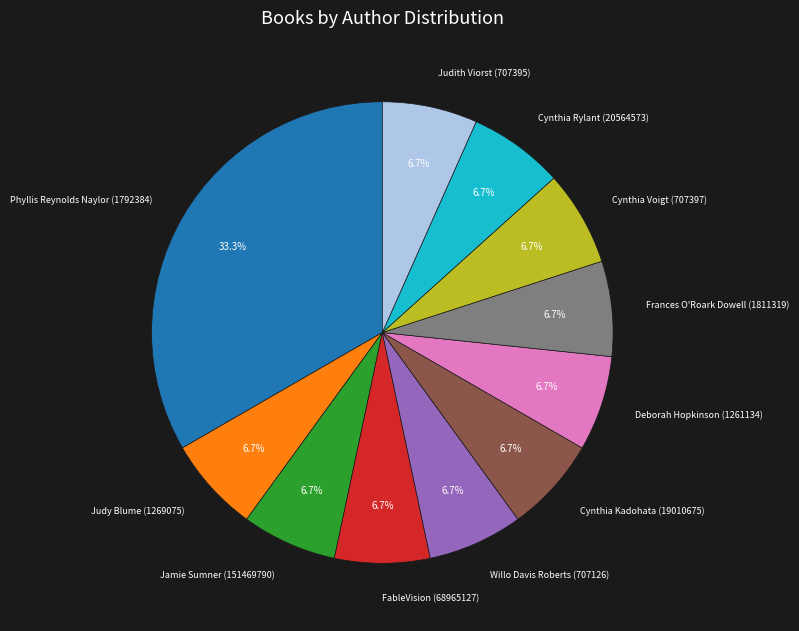

Is there a majority slice in this chart?

No